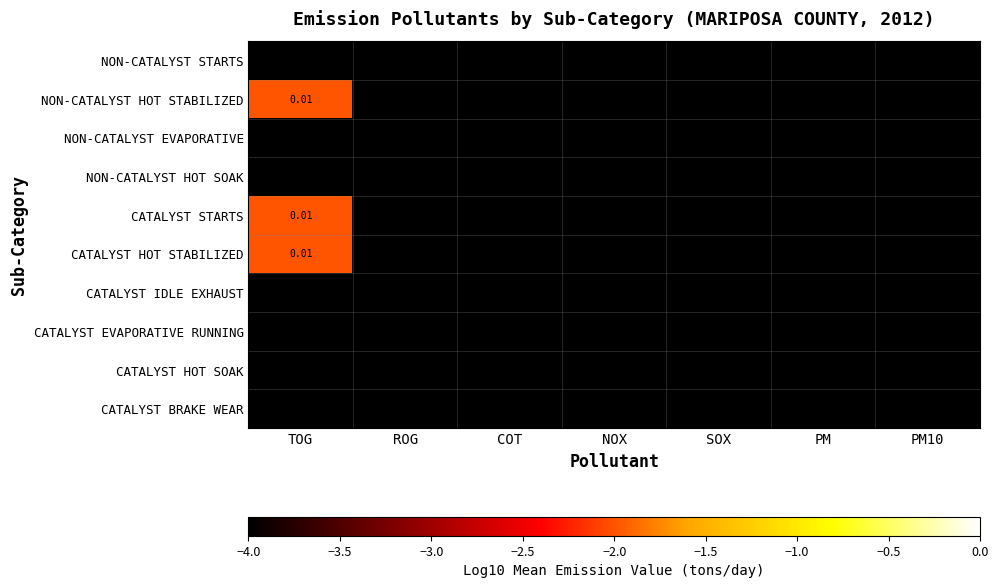

At which category is the sum across all series the highest?

TOG